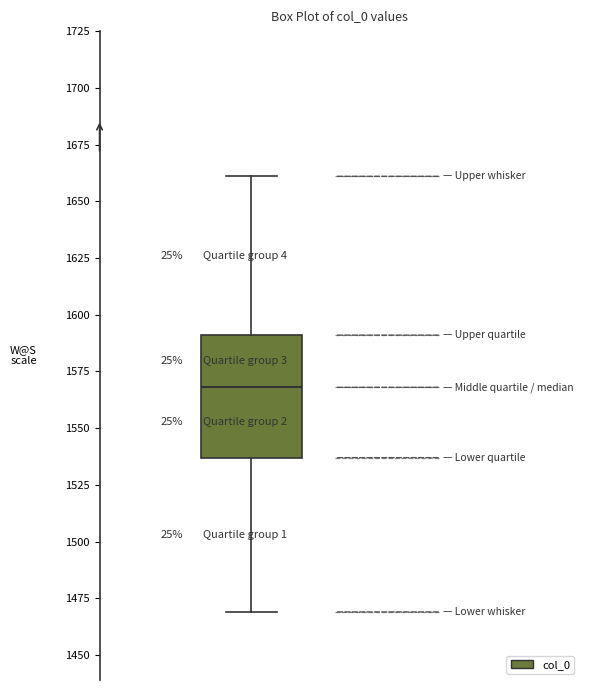

Read this box plot against the y-axis: the position of the median line, the range covered by the box, and the ends of both whiskers. The values are not printed on the chart, so give them approximately, as read against the axis.

median 1570, box 1535 to 1590, whiskers 1470 to 1660